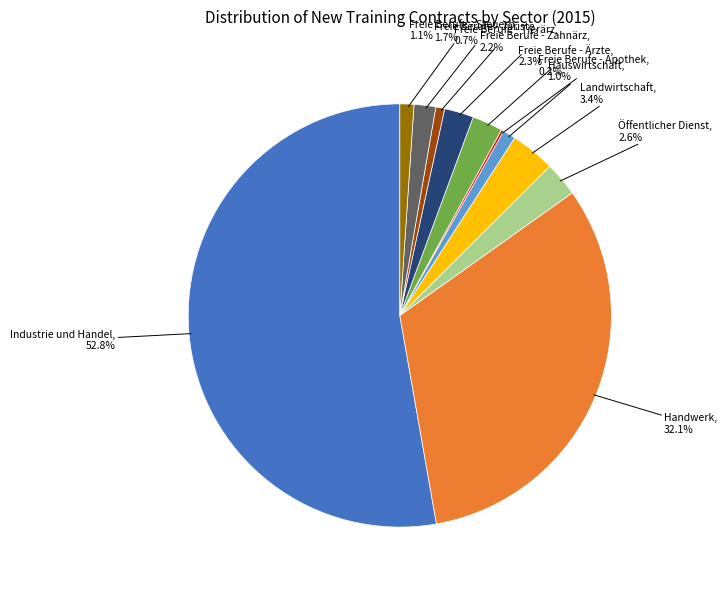

Is there any slice that represents more than half of the pie?

Yes